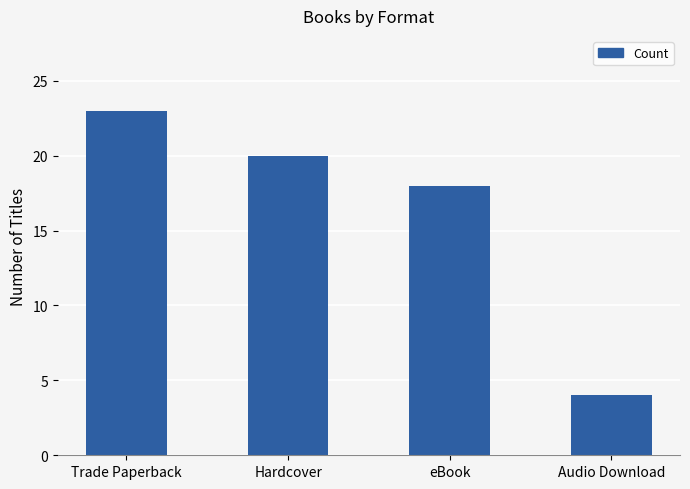

The value at Hardcover is 4. True or false?

False